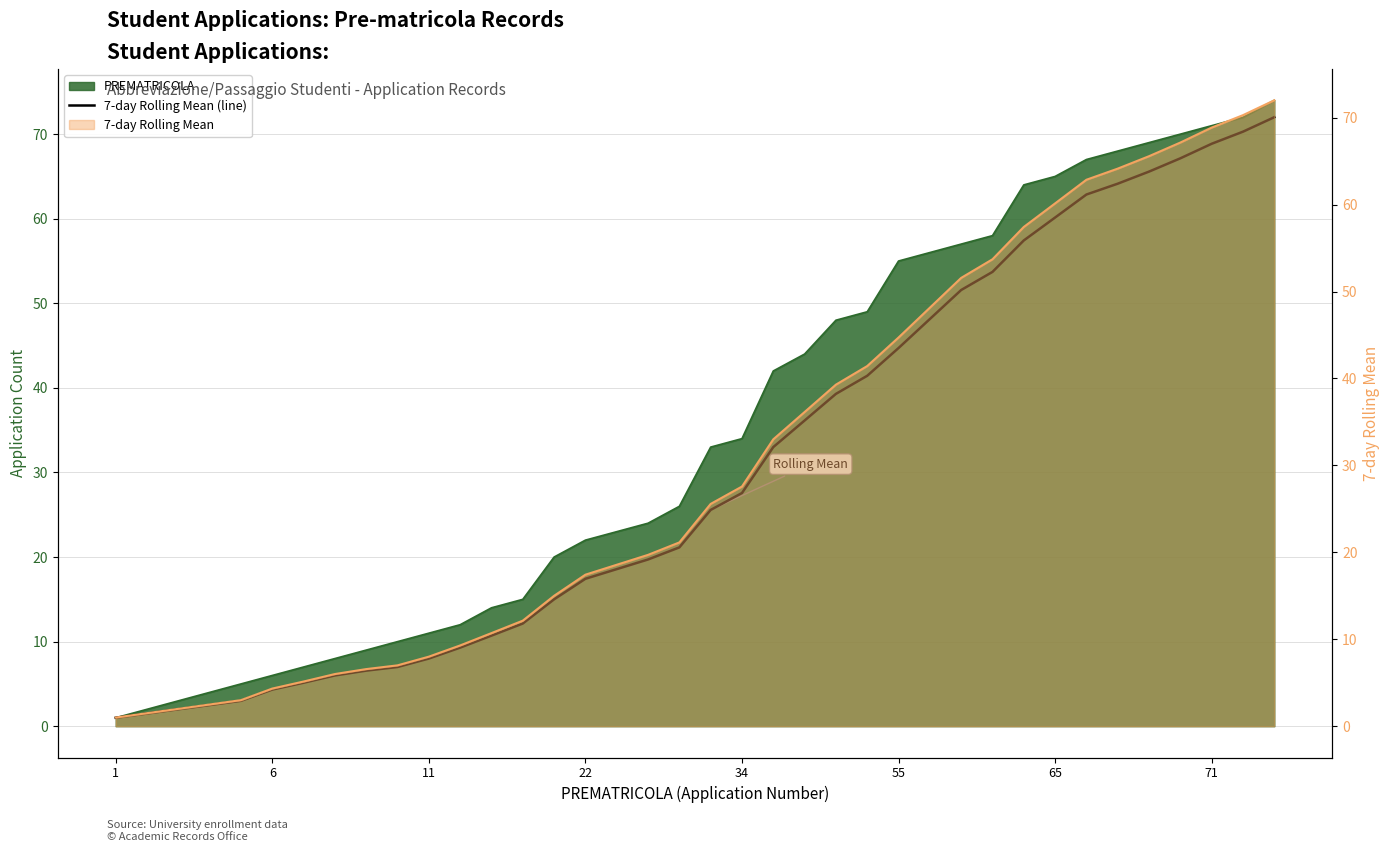

The value at 13 is 12.1. True or false?

True